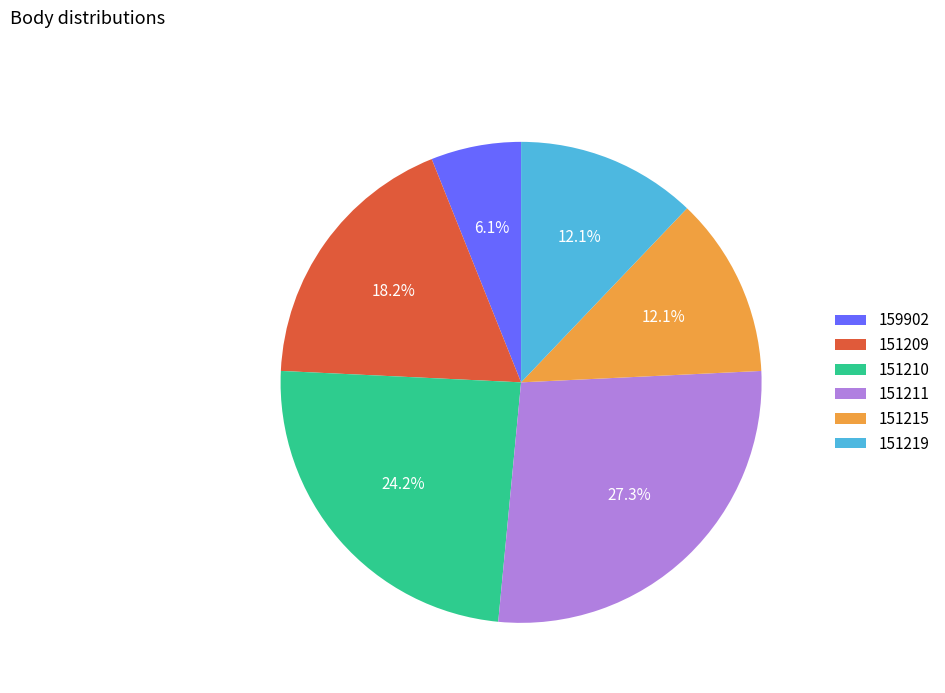

Which category has the smallest portion of the pie?

159902